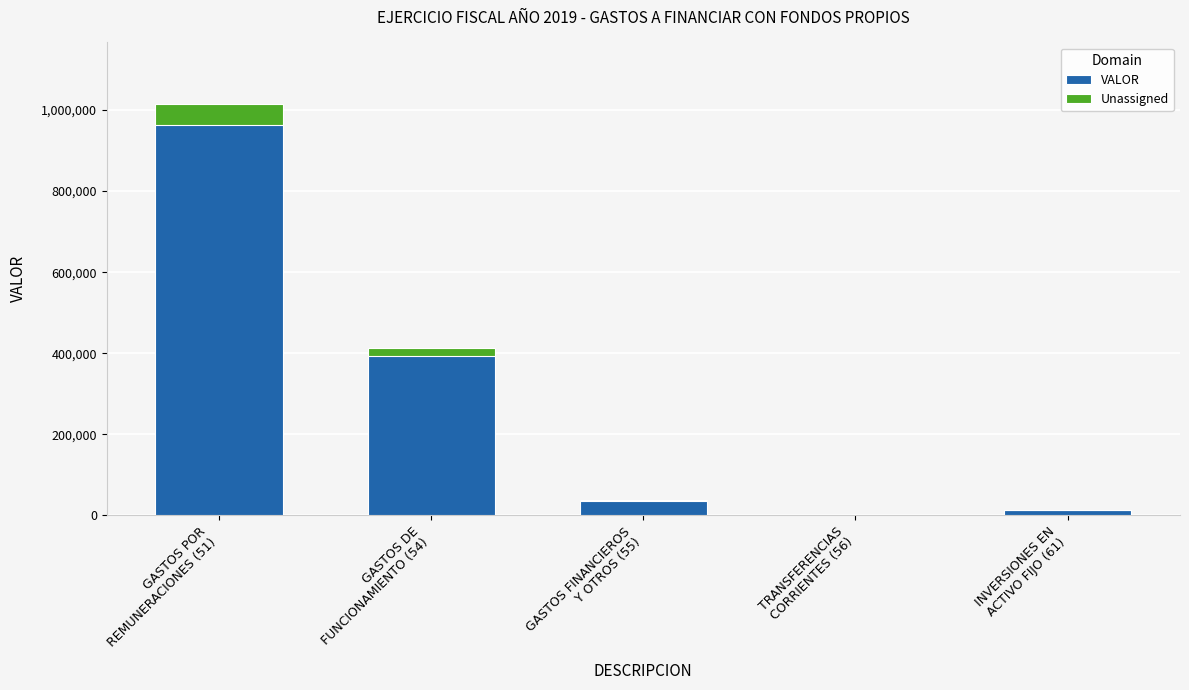

What is the label of the 5th bar from the right?

GASTOS POR
REMUNERACIONES (51)